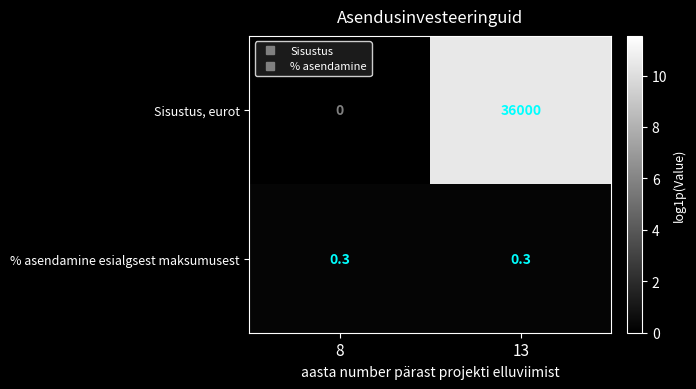

What is the average value of the Sisustus, eurot series?

18000.0